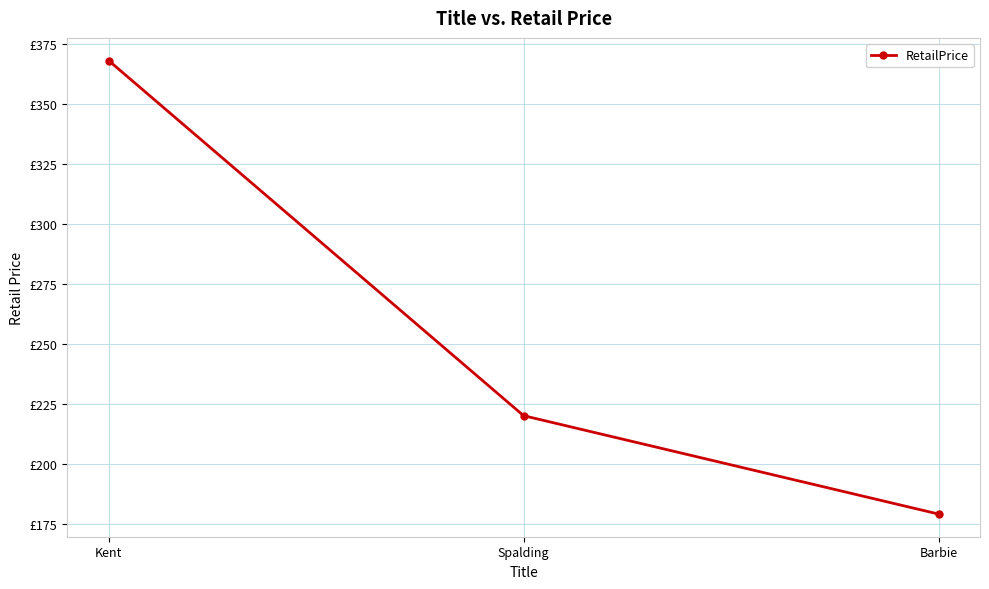

What is the label of the 3rd point from the left?

Barbie